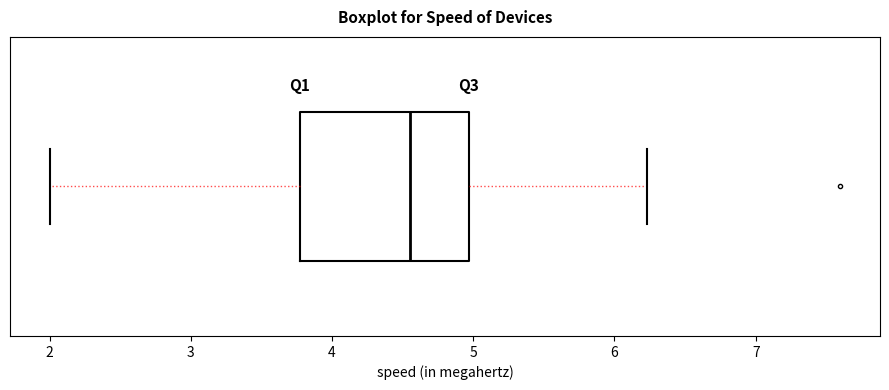

Transcribe this box plot: give where the median line is, the range the box spans, and where the two whiskers end, as read against the x-axis. The values are not printed on the chart, so give them approximately, as read against the axis.

median 4.6, box 3.8 to 5.0, whiskers 2.0 to 6.2